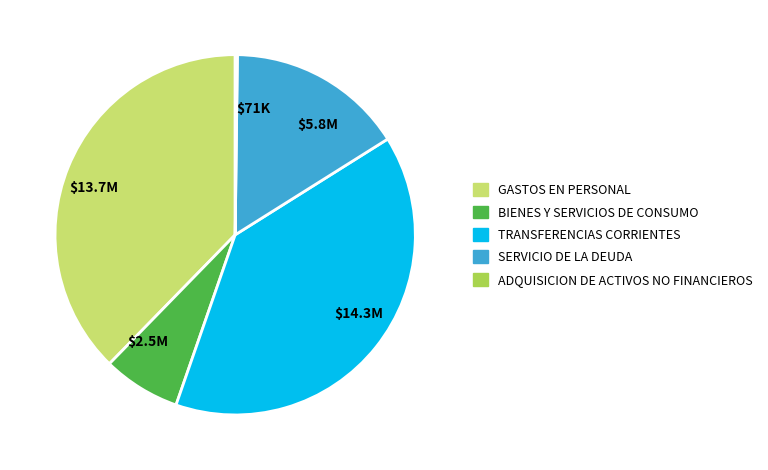

Is there any slice that represents more than half of the pie?

No